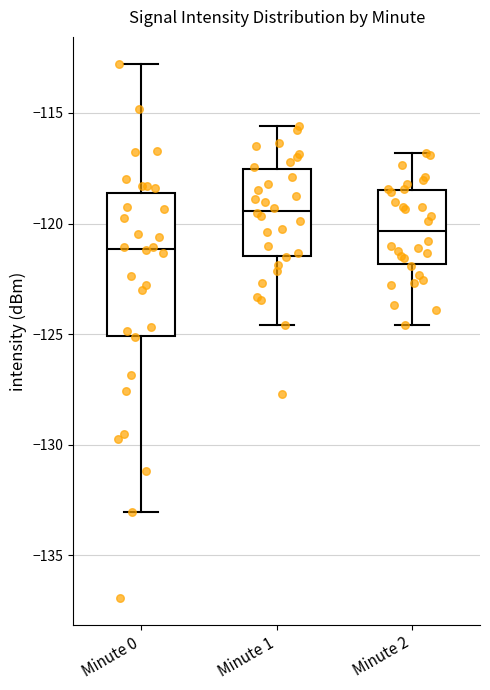

Which box's median line is the highest?

Minute 1